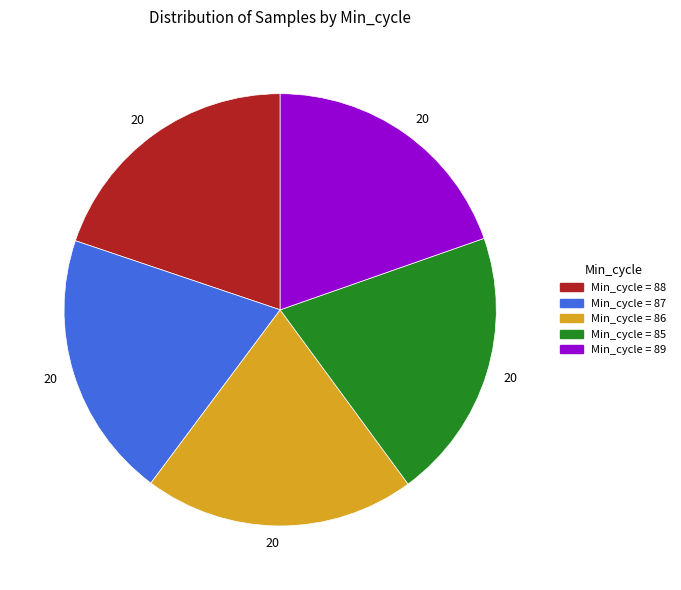

Is there any slice that represents more than half of the pie?

No